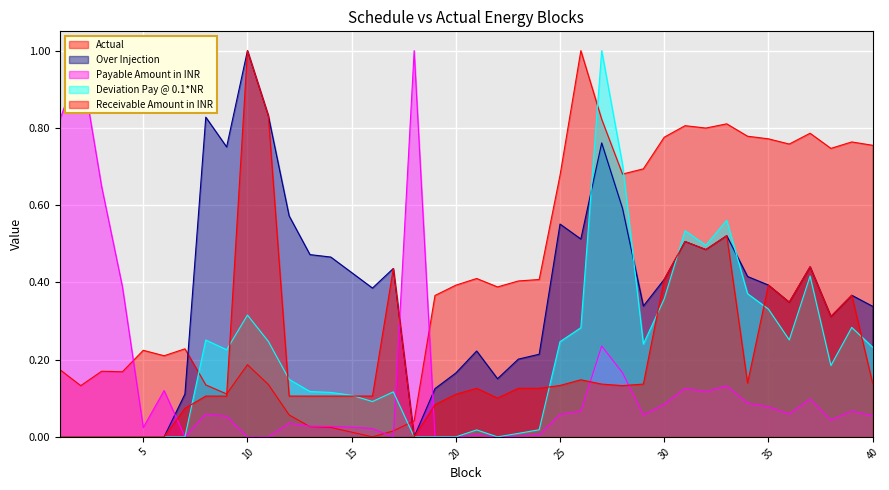

How many values in Receivable Amount in INR are above zero?

33